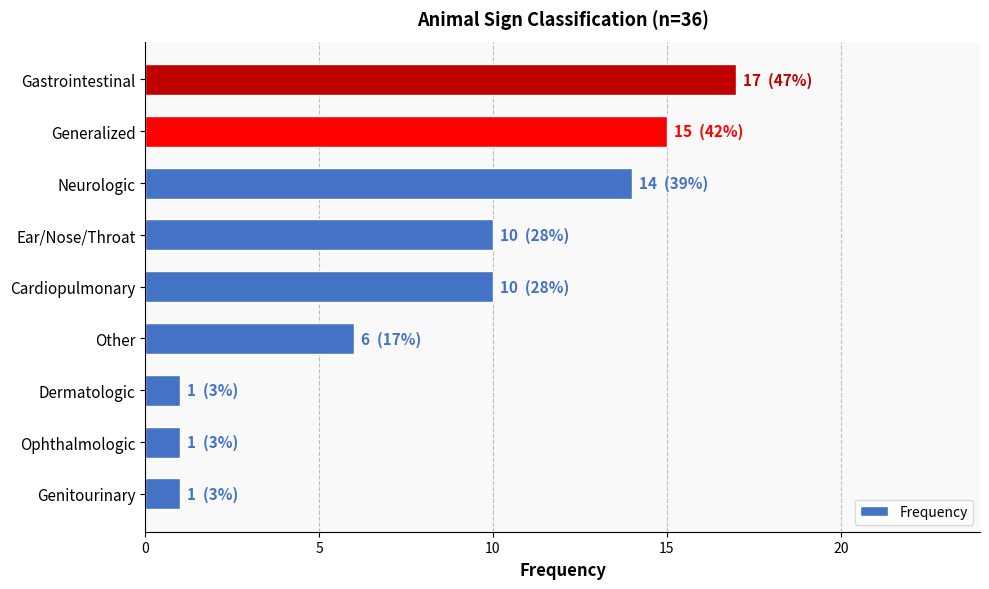

How many bars are there in total?

9